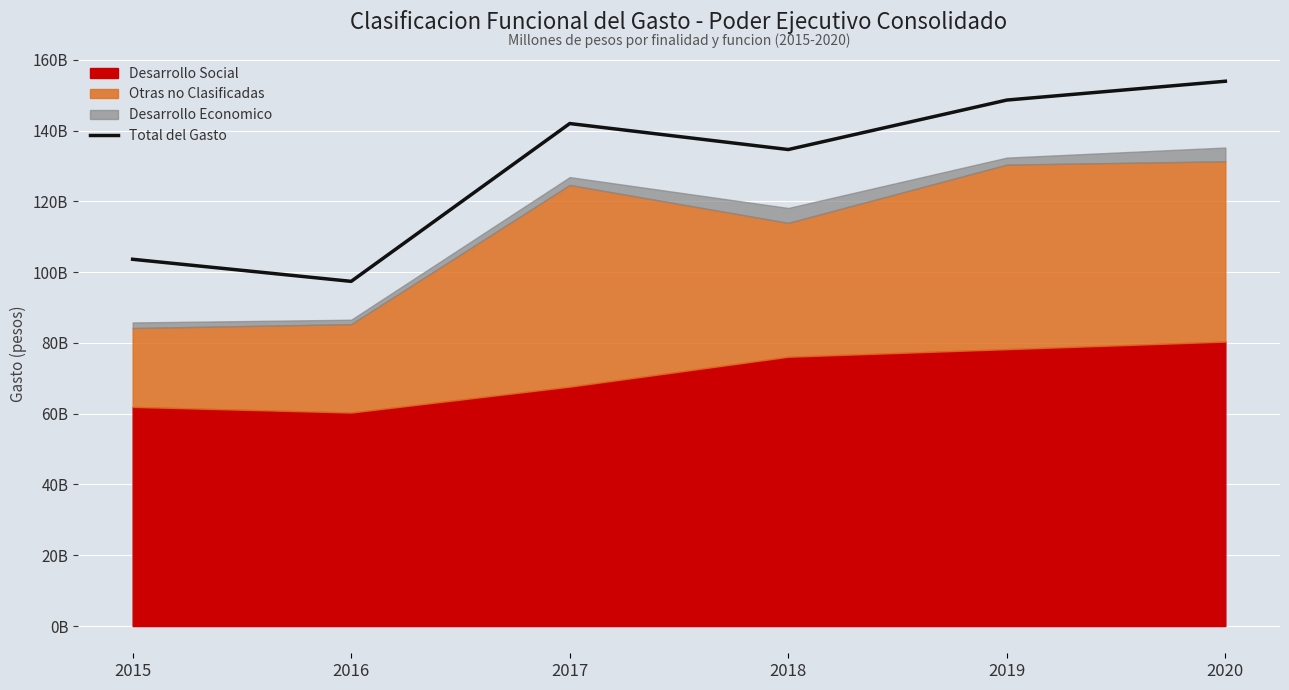

Where is the first local maximum?

2017